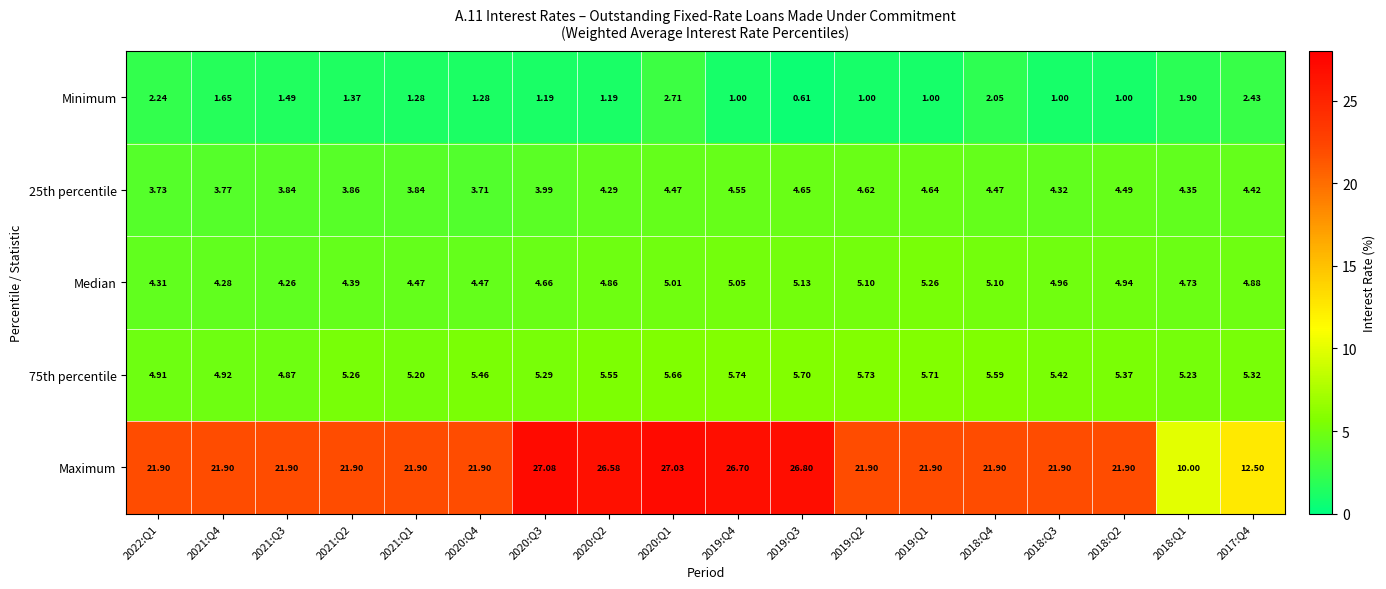

Is the value of Minimum at 2020:Q1 greater than the value of Maximum at 2018:Q4?

No